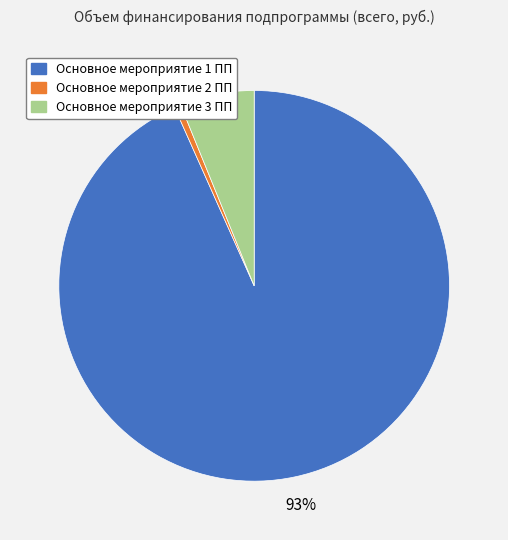

To the nearest percent, what is the average slice percentage?

33%